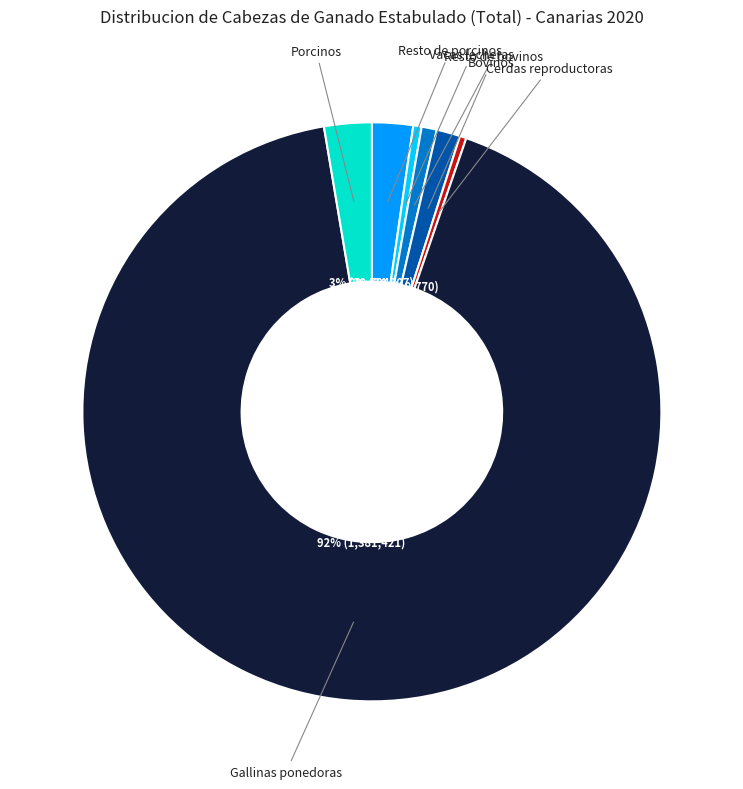

Is there any slice that represents more than half of the pie?

Yes